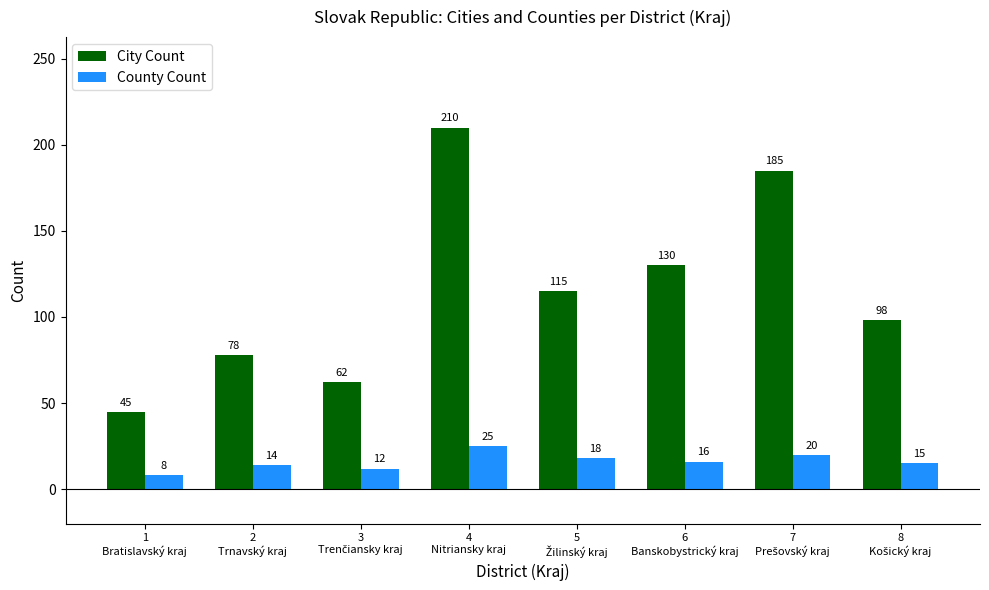

Rank the series by their maximum value, from highest to lowest.

City Count, County Count